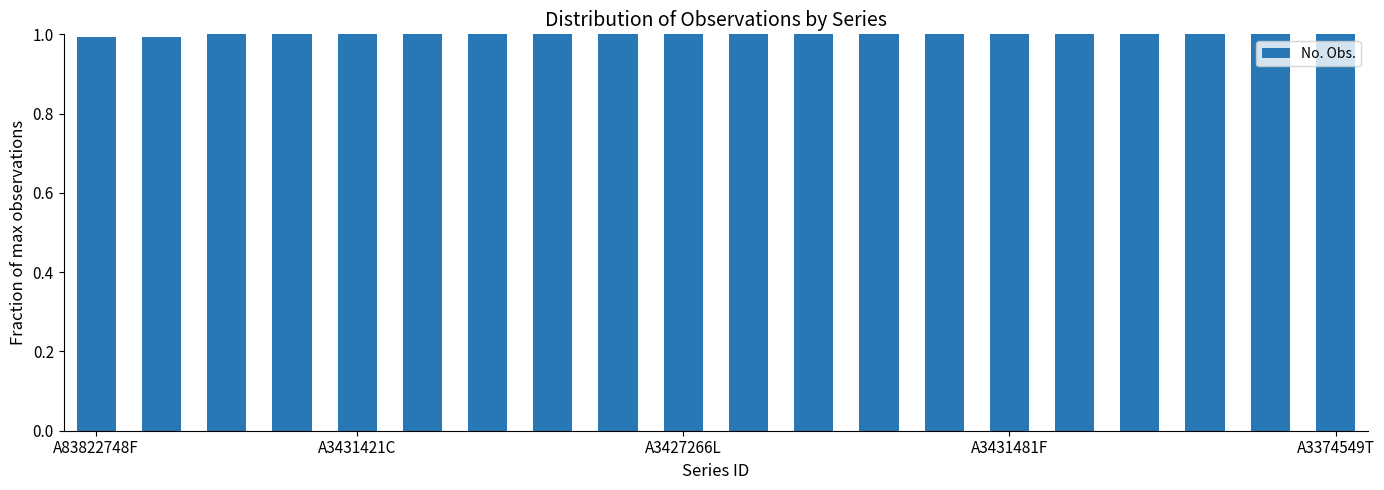

Reading left to right, extract all data points from this chart.

1.0	1.0	1.0	1.0	1.0	1.0	1.0	1.0	1.0	1.0	1.0	1.0	1.0	1.0	1.0	1.0	1.0	1.0	1.0	1.0